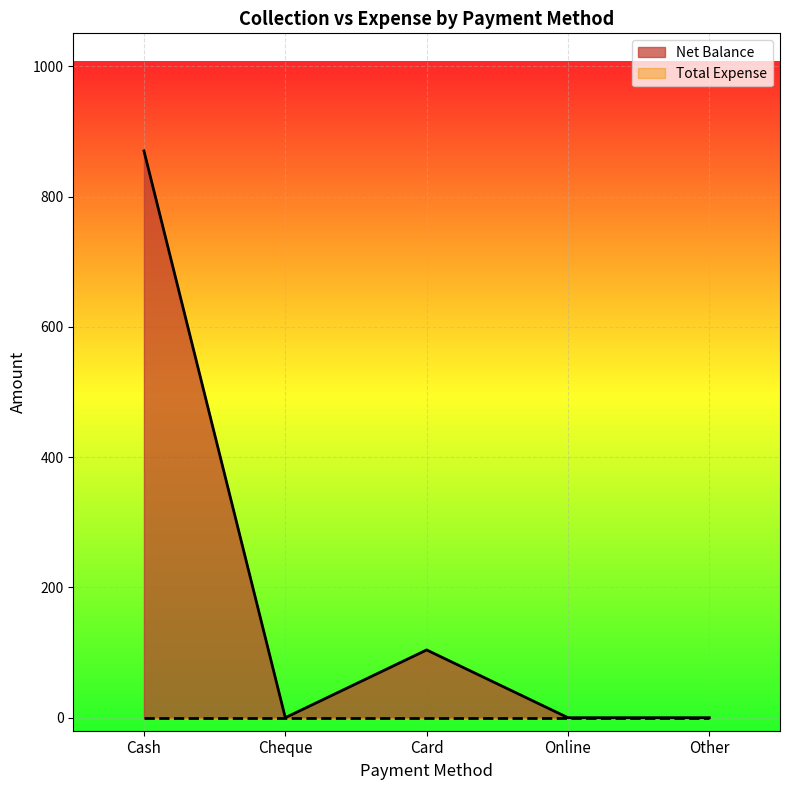

At which label is the value closest to 435?

Card